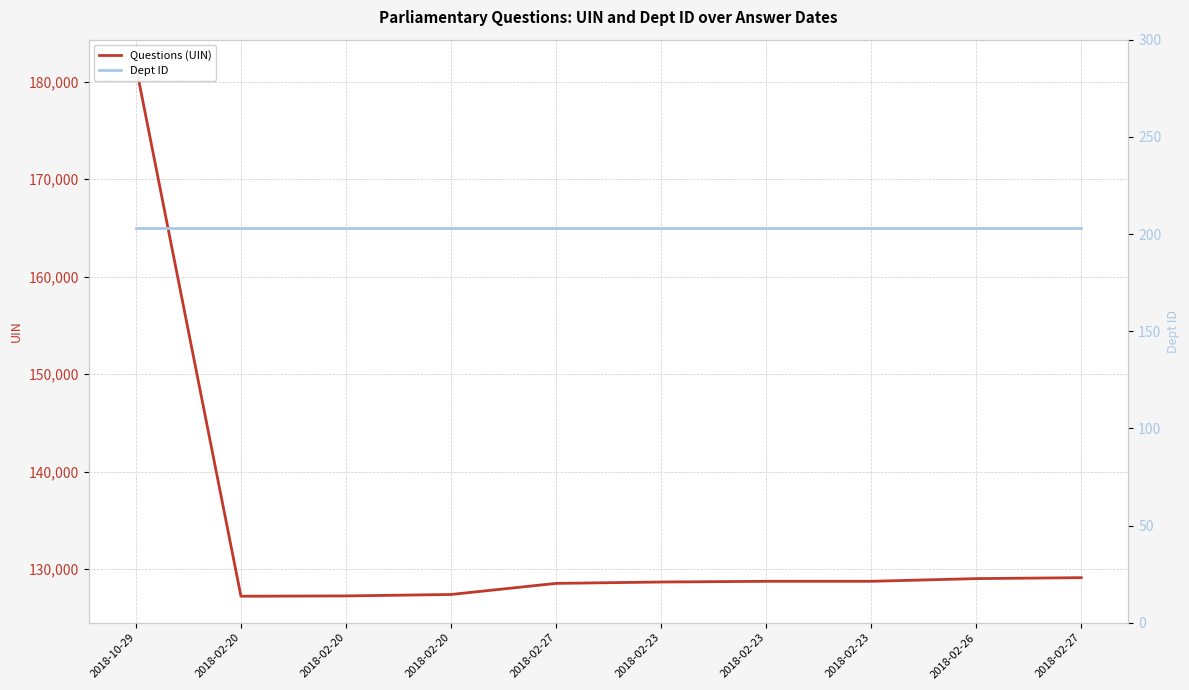

True or false: Dept ID has more than 2 points higher than both neighbors.

False